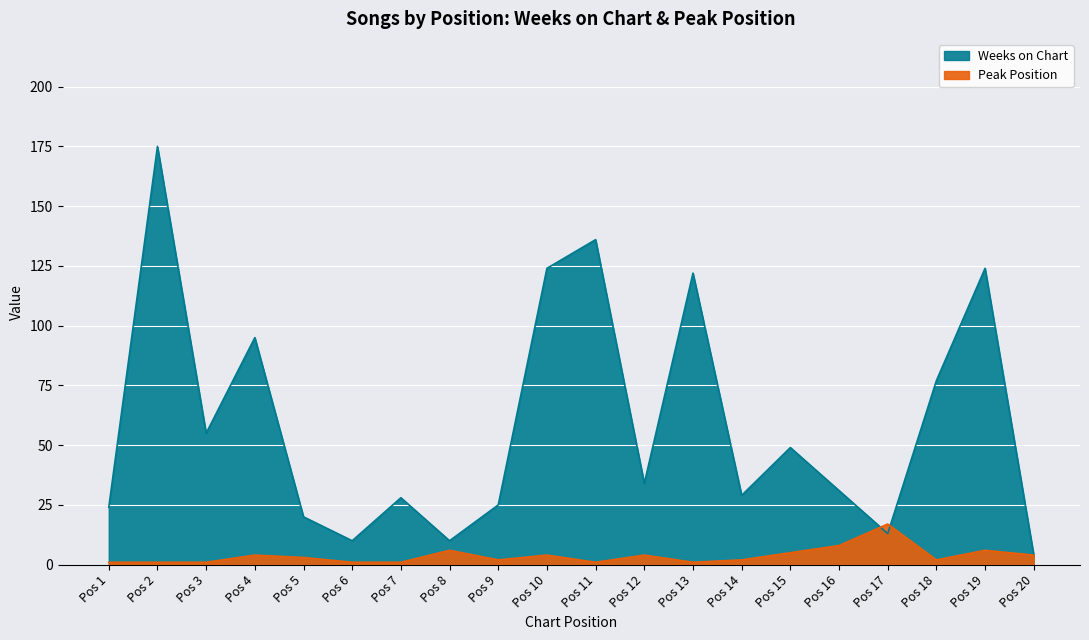

Where do Peak Position and Weeks on Chart first cross each other?

Pos 16 and Pos 17